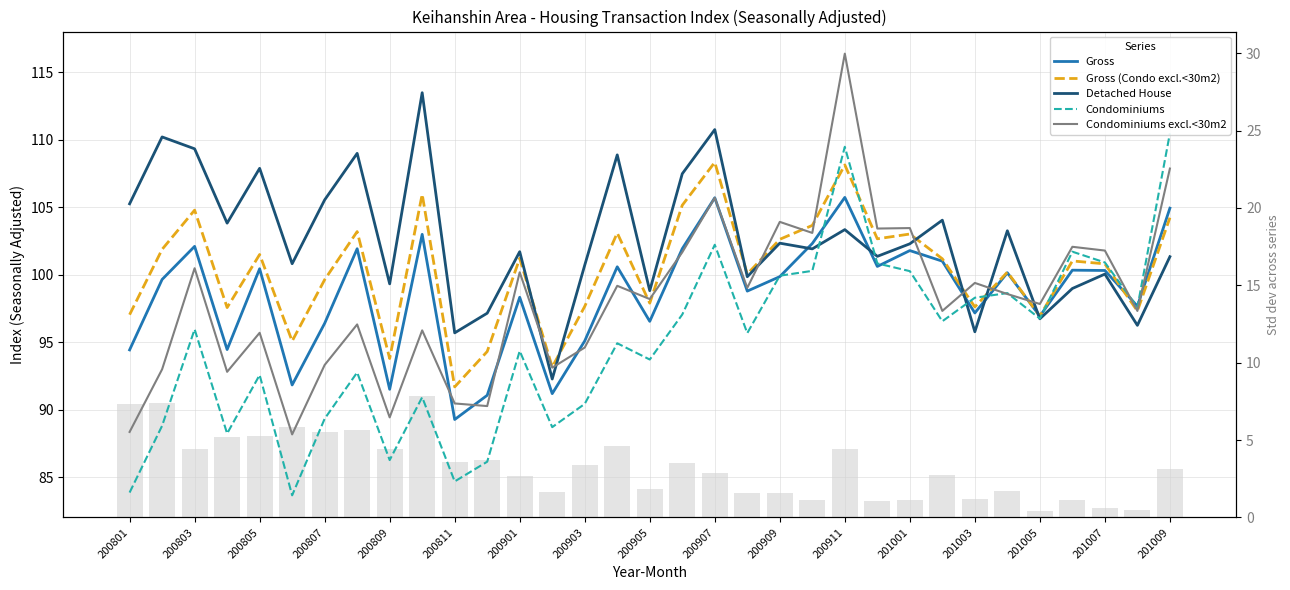

How many groups of bars are there?

33